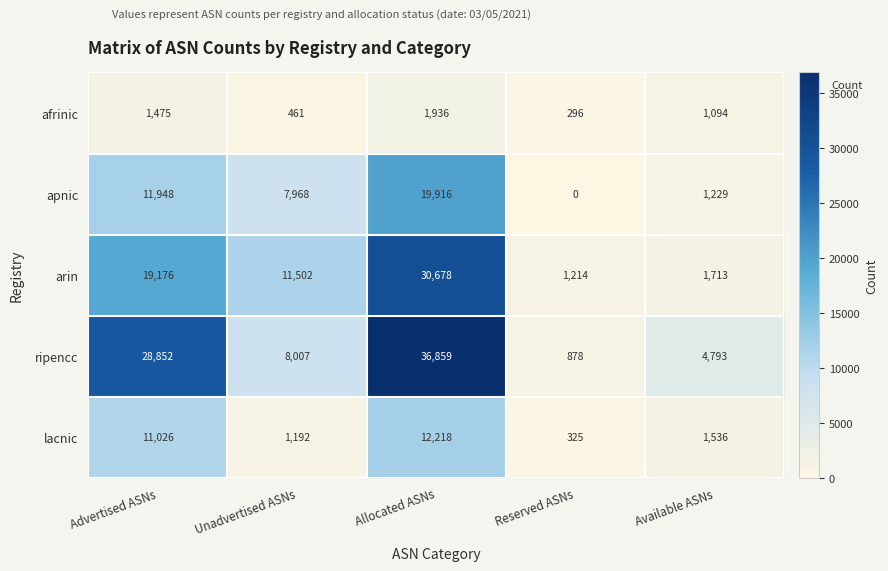

True or false: afrinic has a value of 154 at Reserved ASNs.

False